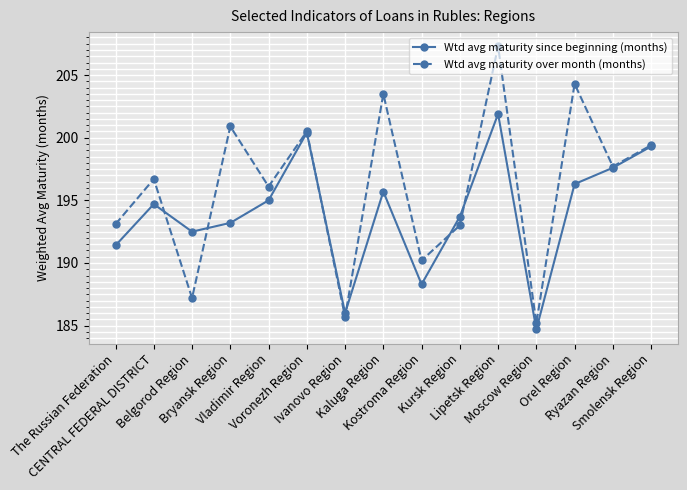

True or false: Wtd avg maturity since beginning (months) has a value of 139.4 at Voronezh Region.

False